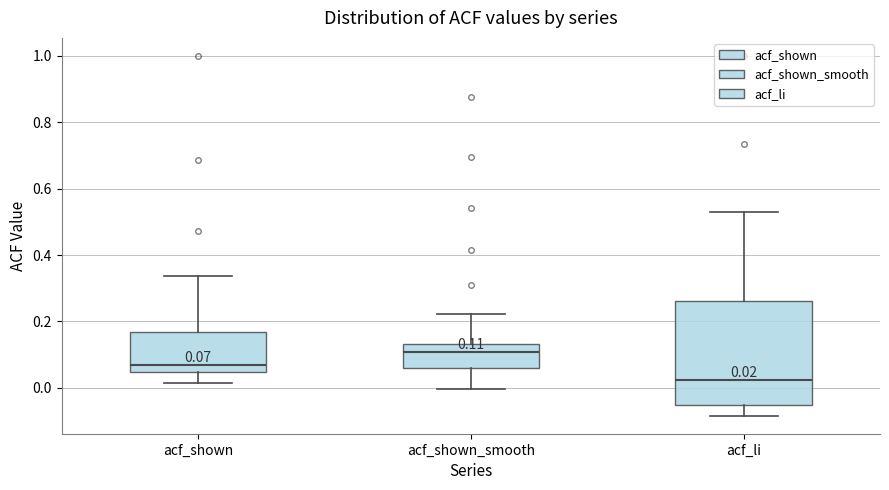

Comparing the boxes themselves (not the whiskers), which one is the tallest?

acf_li